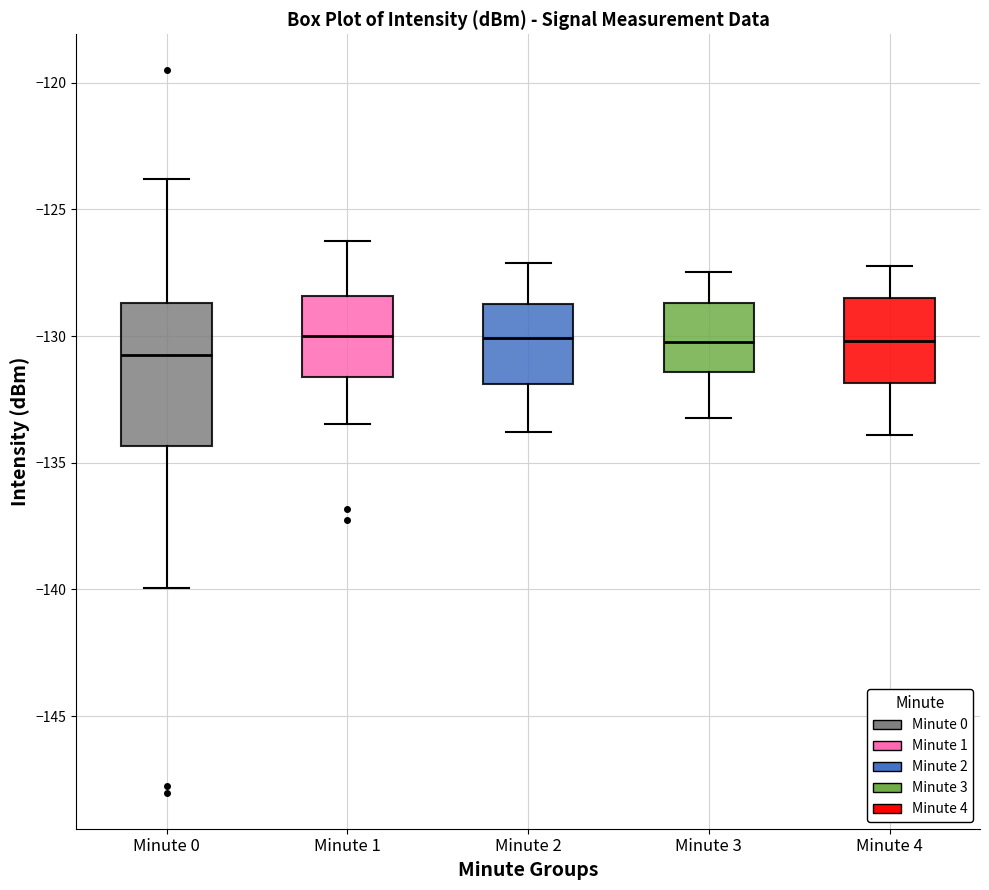

Comparing the boxes themselves (not the whiskers), which one is the tallest?

Minute 0